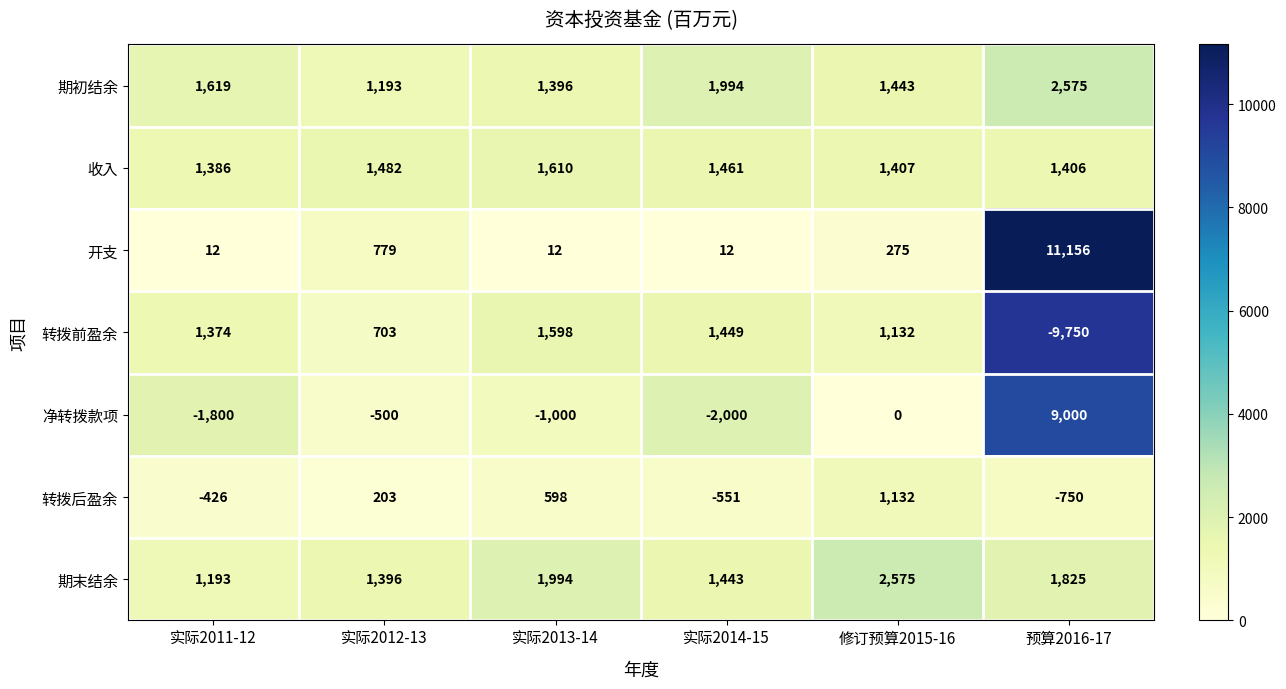

Which series changed the most between 实际2011-12 and 预算2016-17?

开支